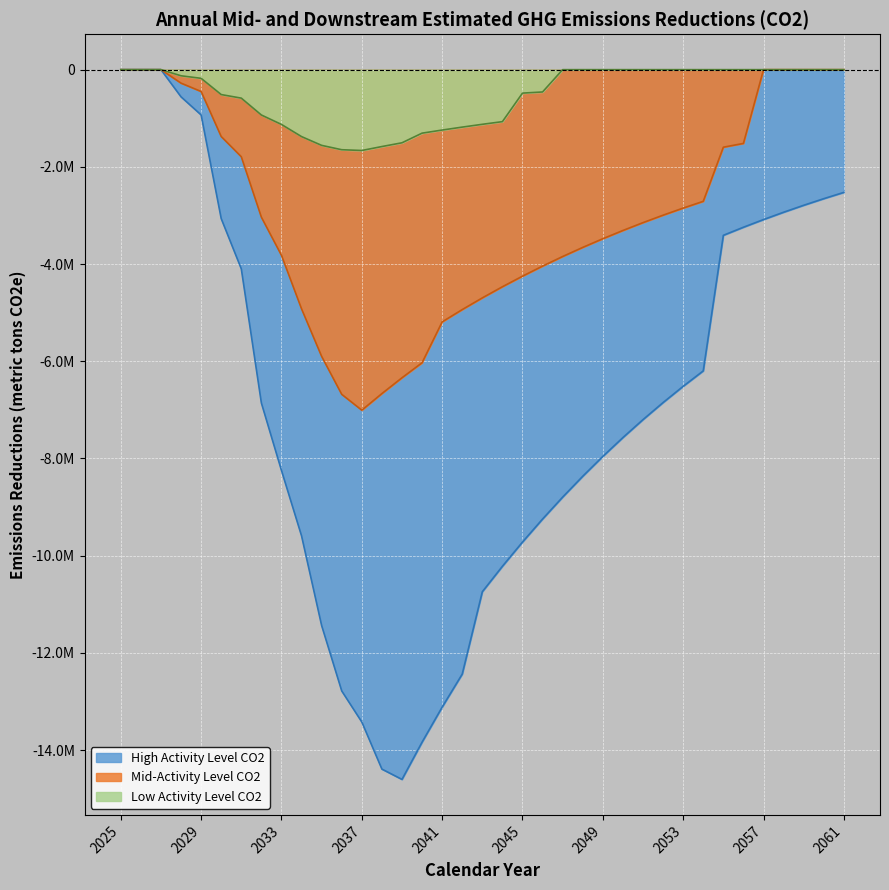

What is the sum of the Mid-Activity Level CO2 values at 2038 and 2030?

-8041255.1